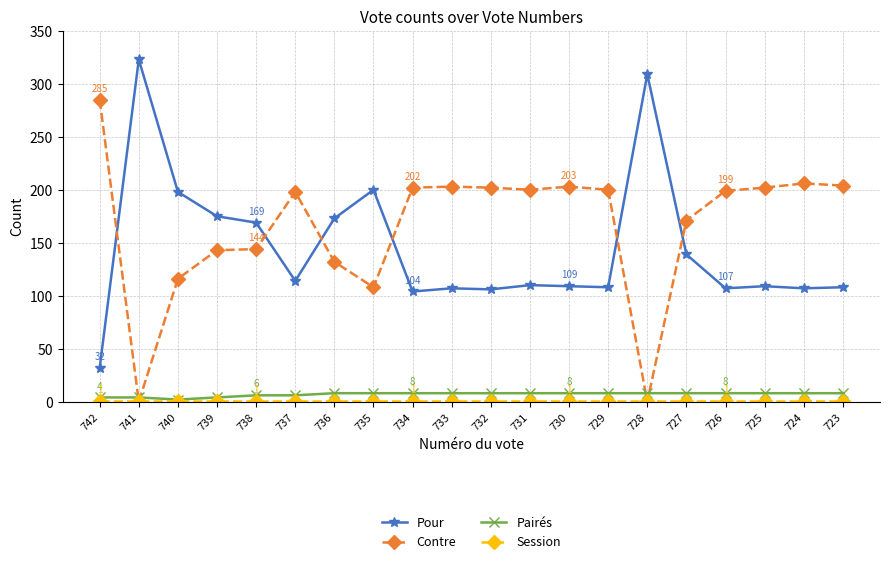

The Contre series shows 199 at 726. True or false?

True